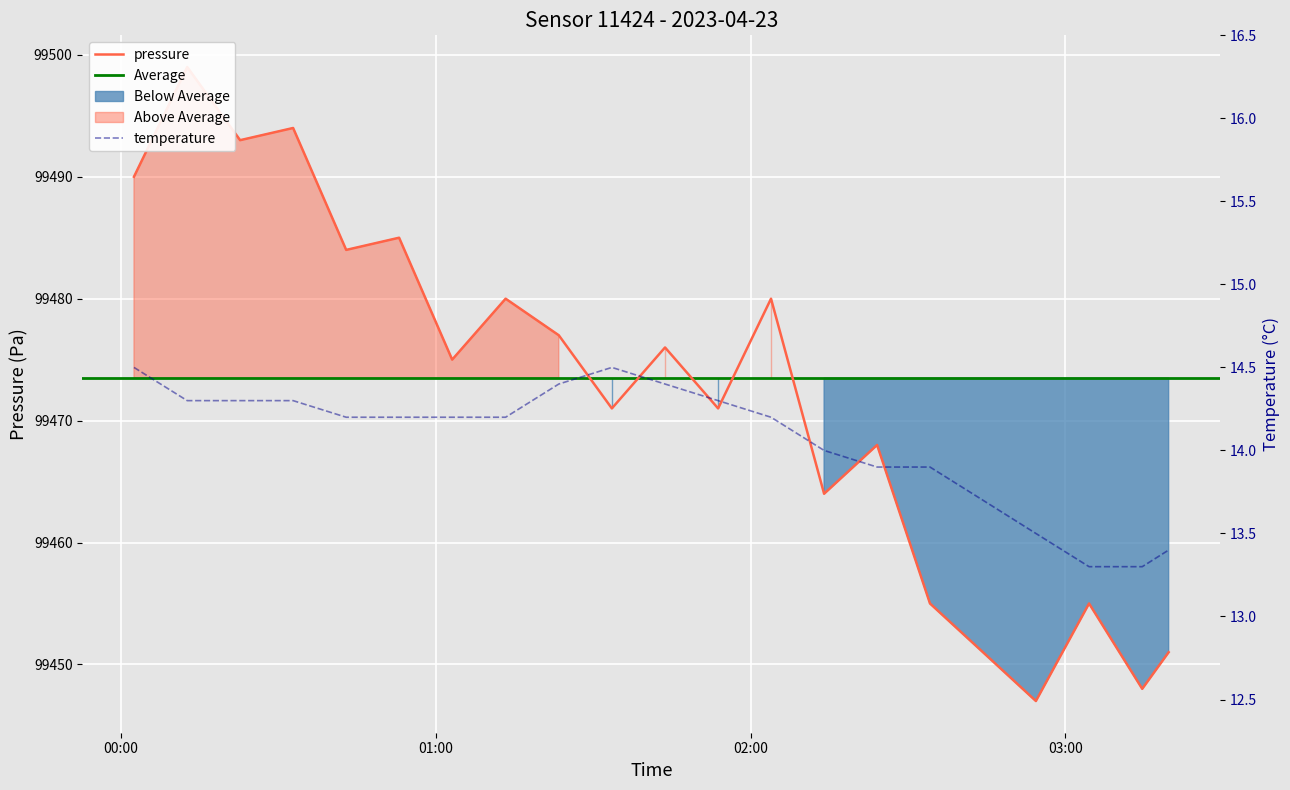

At which category does the chart reach its peak across all series?

temperature